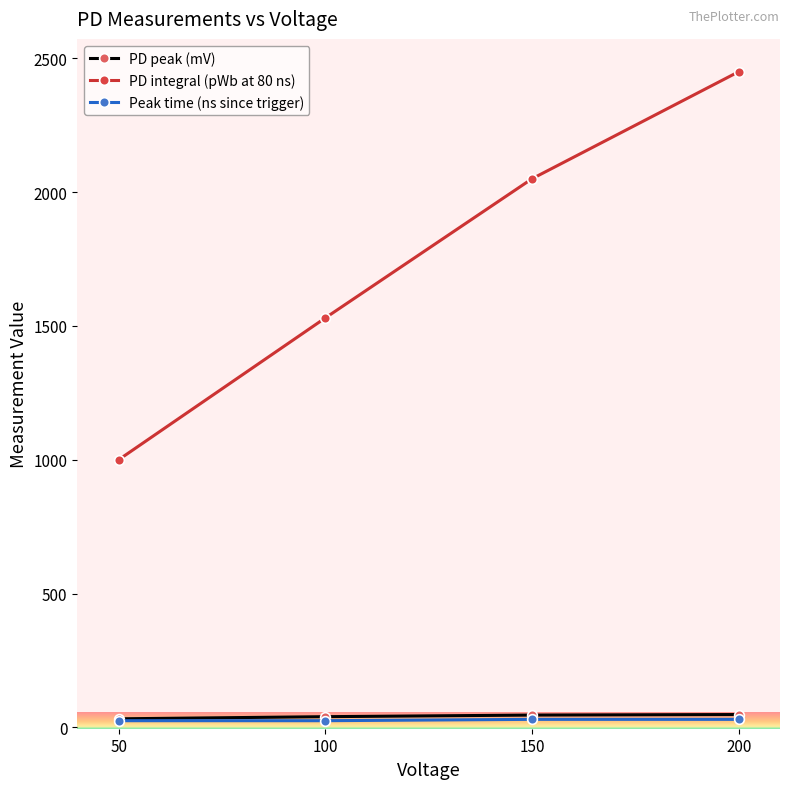

What is the average value of the PD integral (pWb at 80 ns) series?

1758